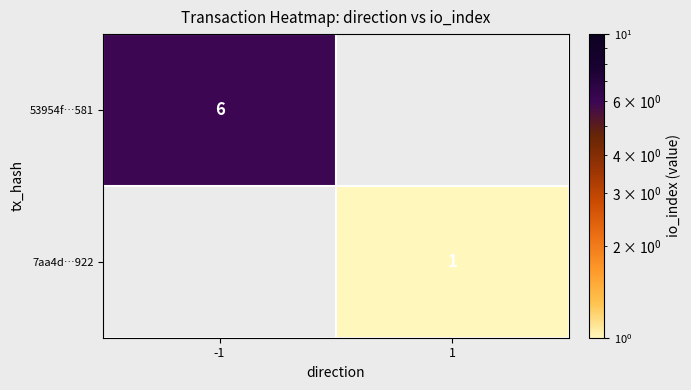

Is it true that 53954f…581 equals 6 at -1?

True